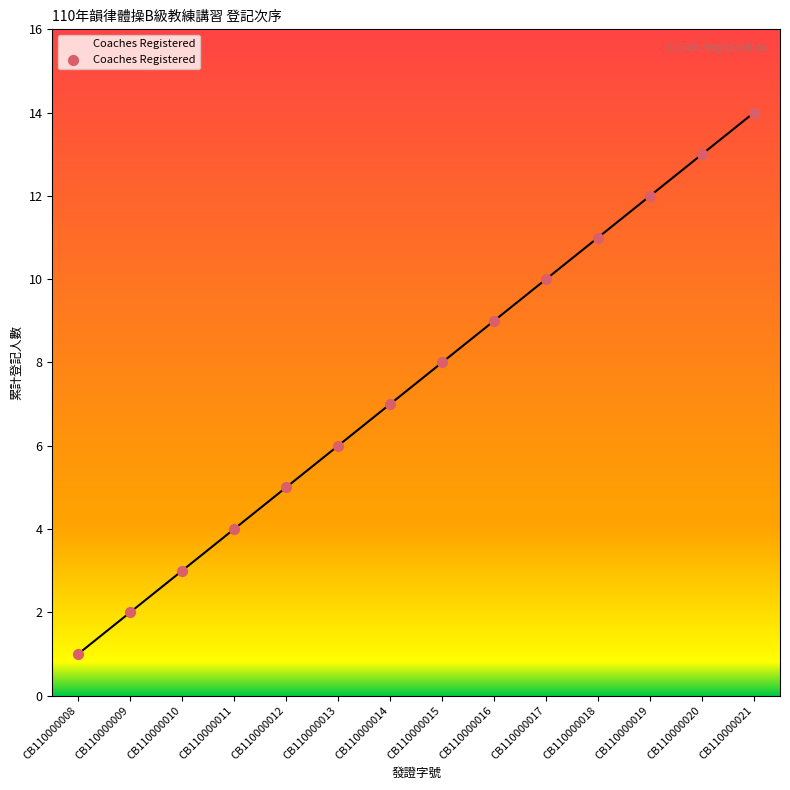

Between CB110000021 and CB110000017, which is larger?

CB110000021